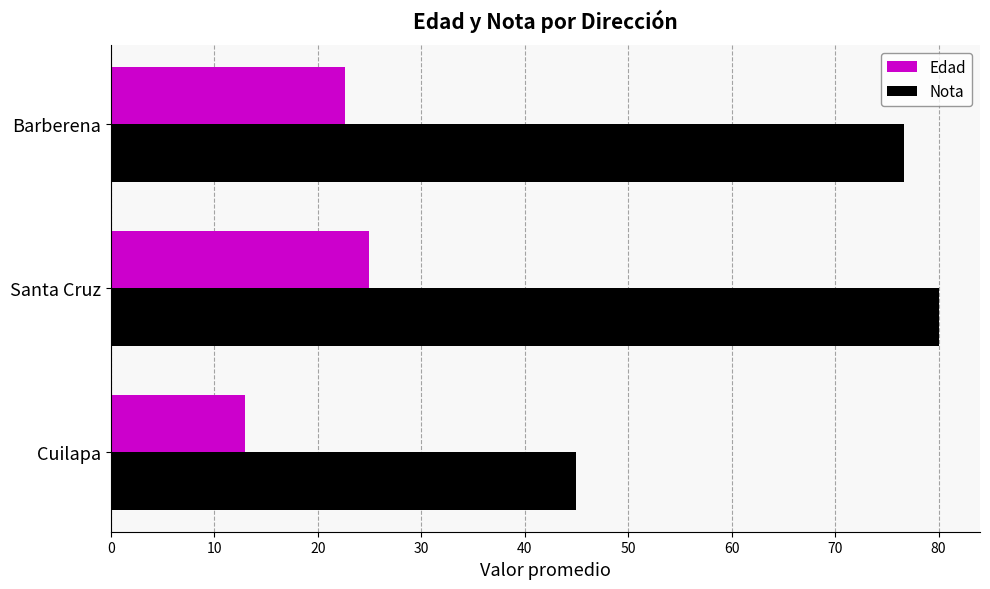

Is it true that Nota equals 76.7 at Barberena?

True